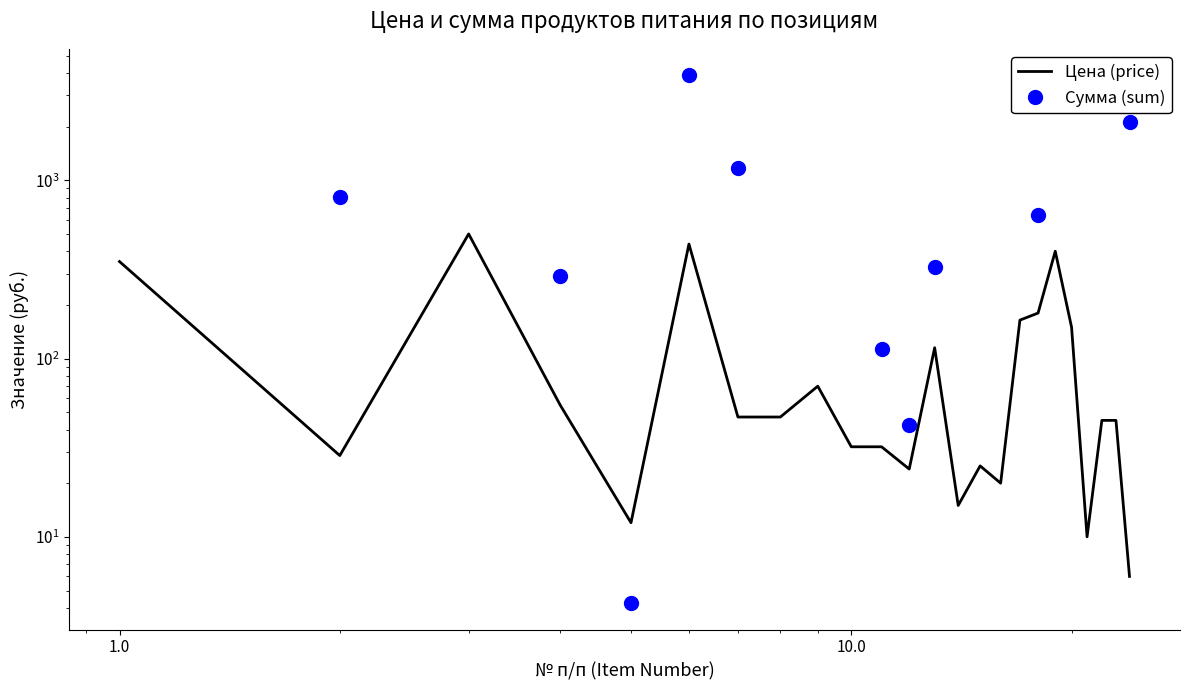

What is the change in value from 20 to 21?

-140.0